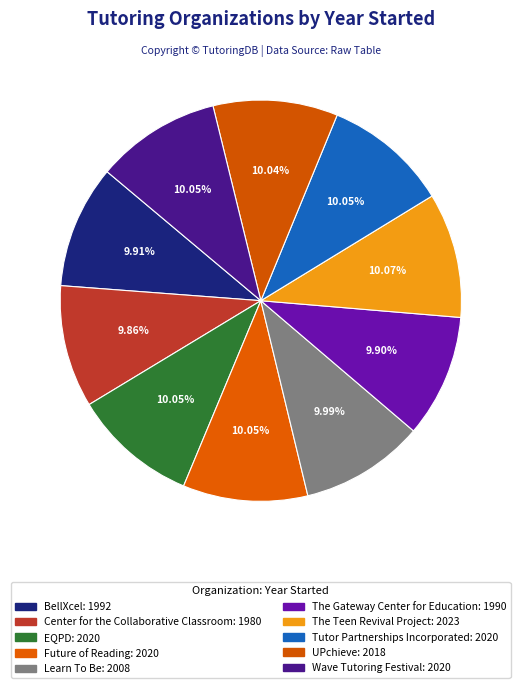

Count the number of slices in the pie.

10